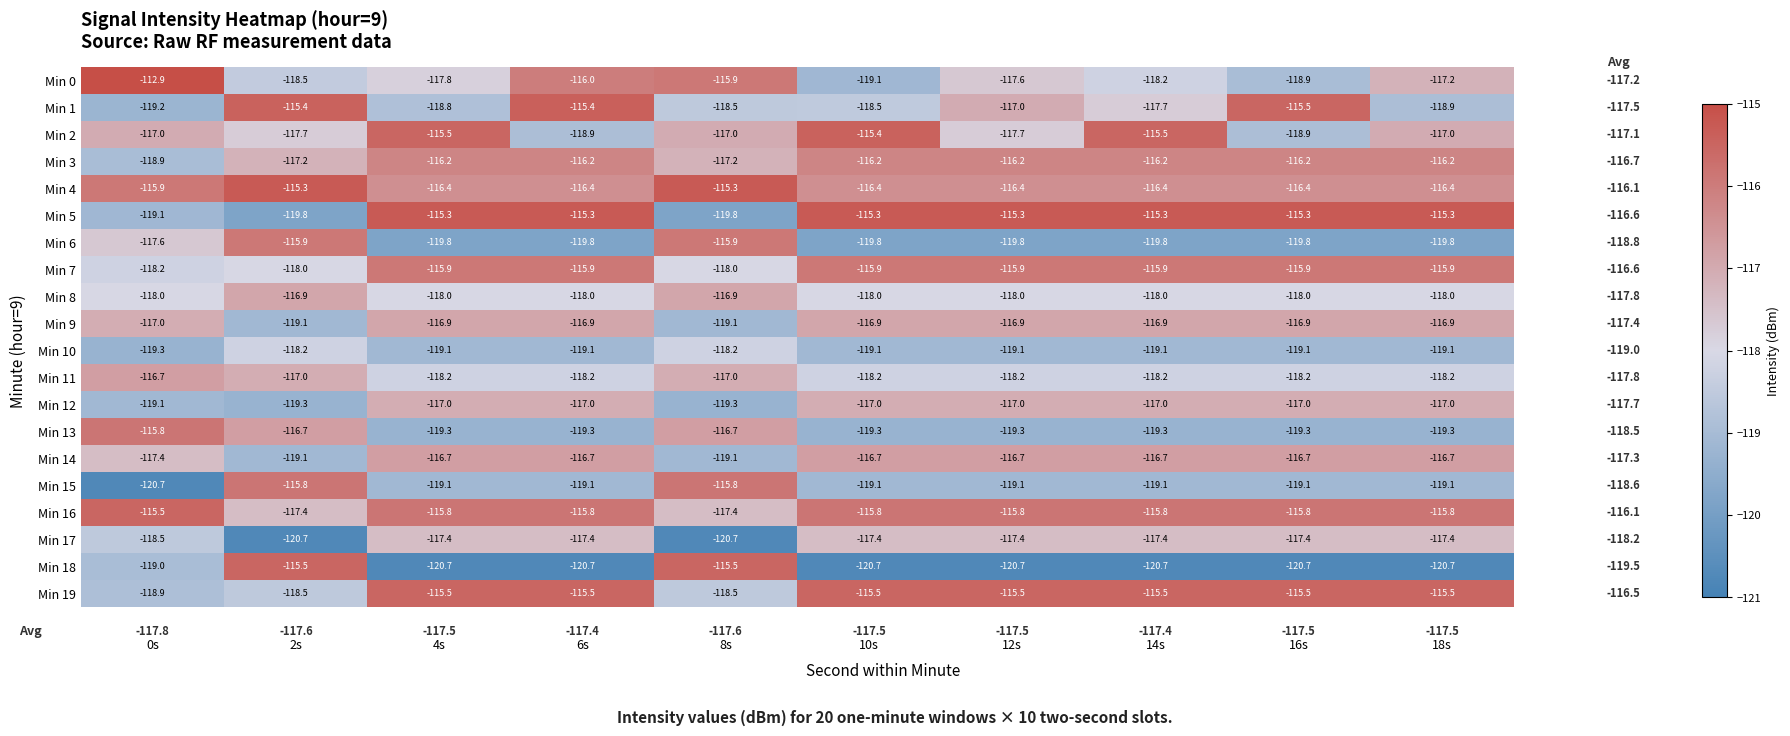

True or false: Min 5 has a value of -115.3 at 18s.

True